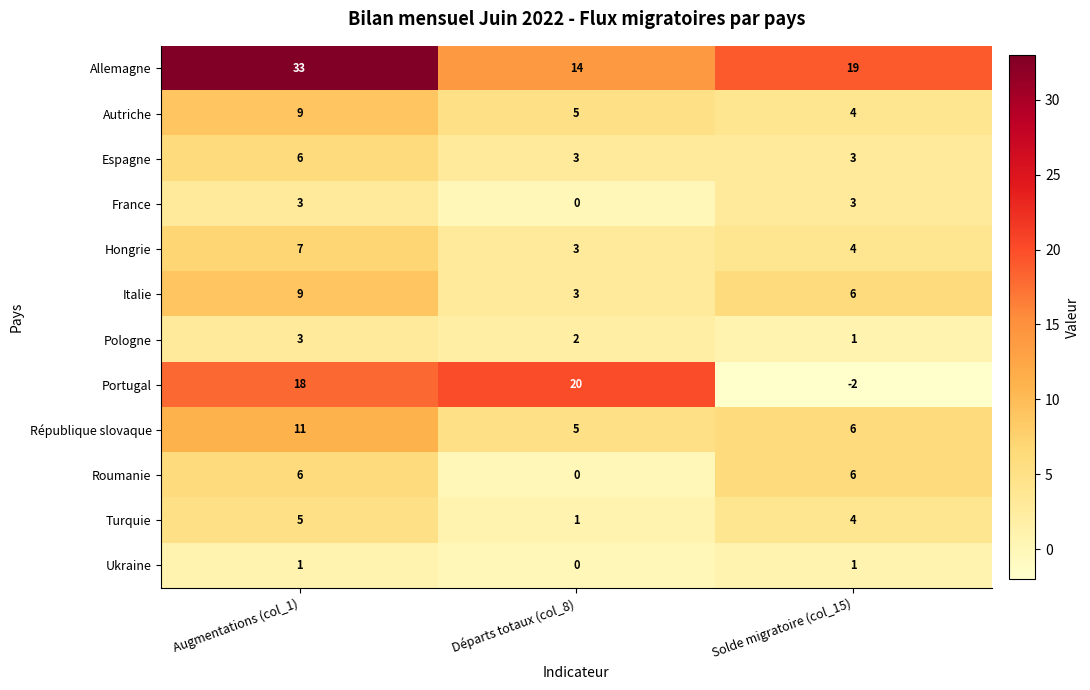

Which series changed the most between Augmentations (col_1) and Solde migratoire (col_15)?

Portugal